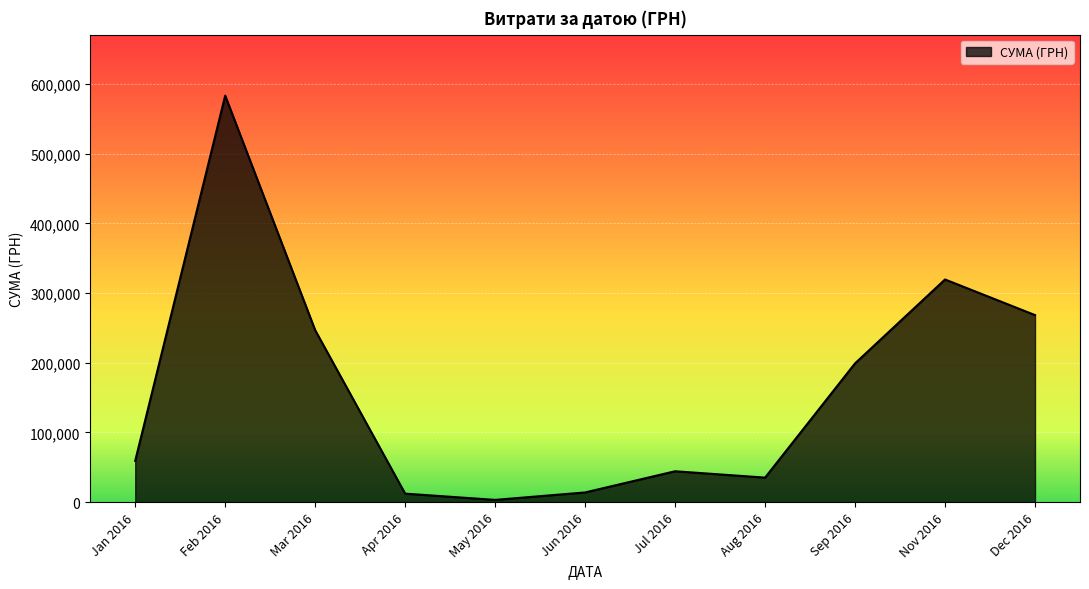

Where is the first local minimum?

May 2016